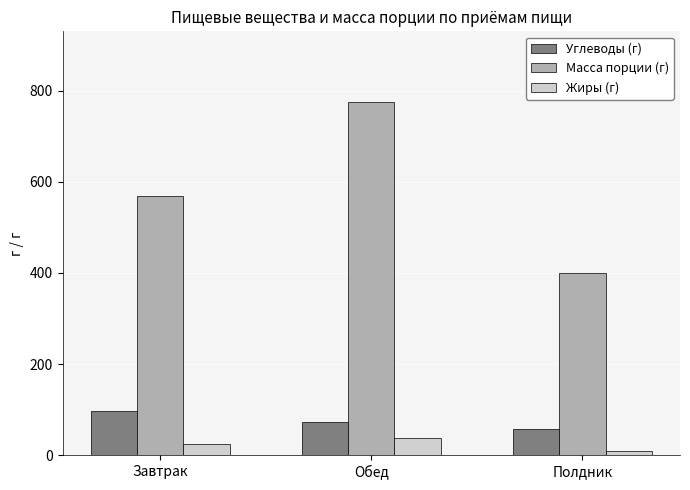

Which series has the largest total across all categories?

Масса порции (г)